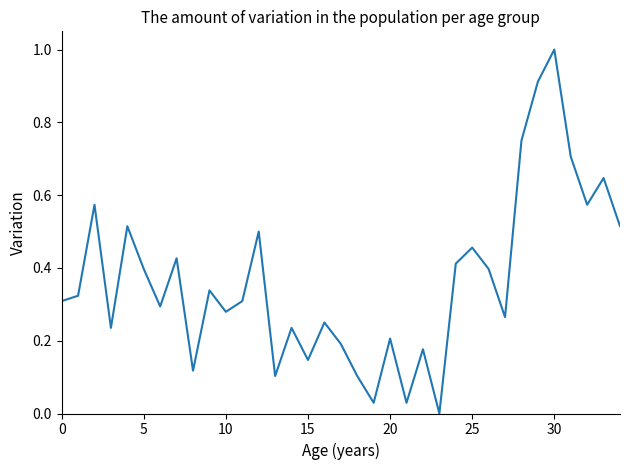

What is the maximum value shown in the chart?

1.0